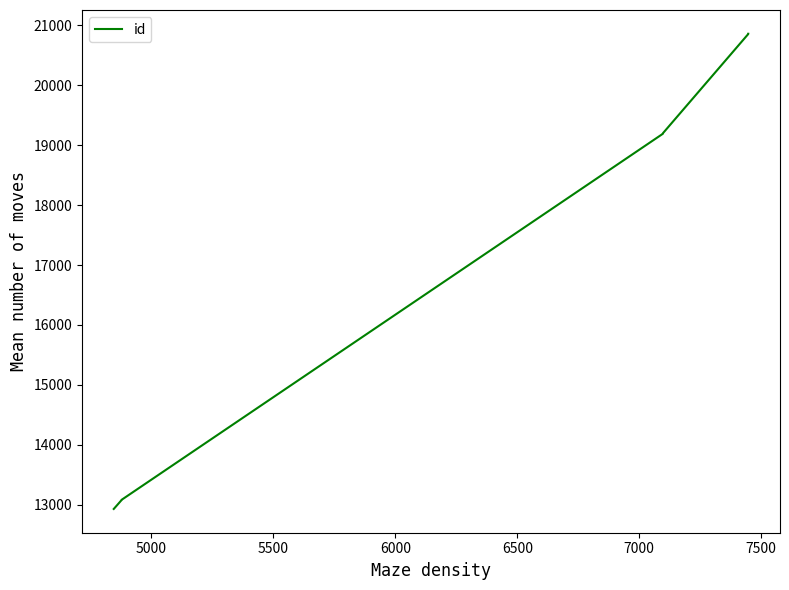

What is the sum of the values at 7500 and 5500?

33940